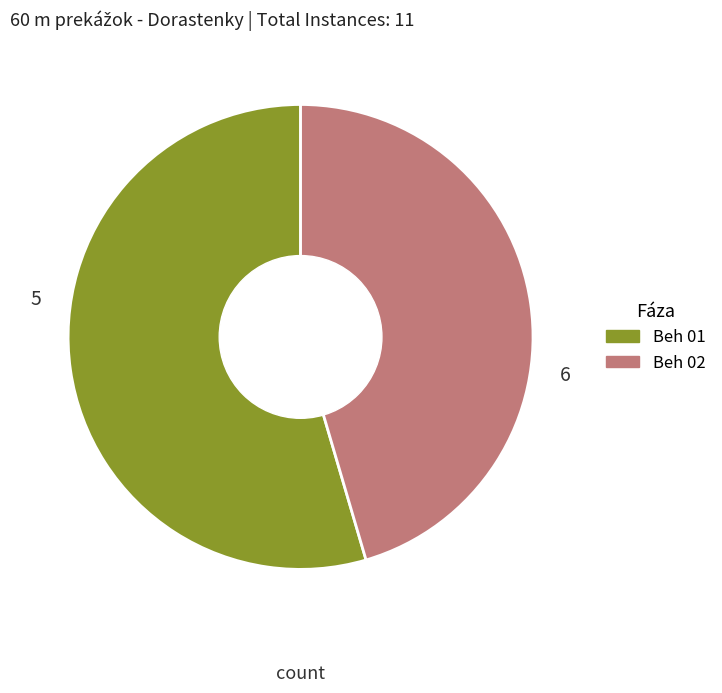

Which category has the biggest portion of the pie?

Beh 01